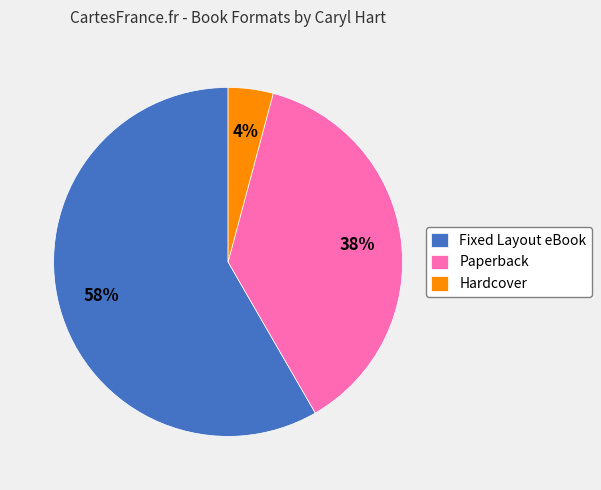

How many segments does this pie chart have?

3